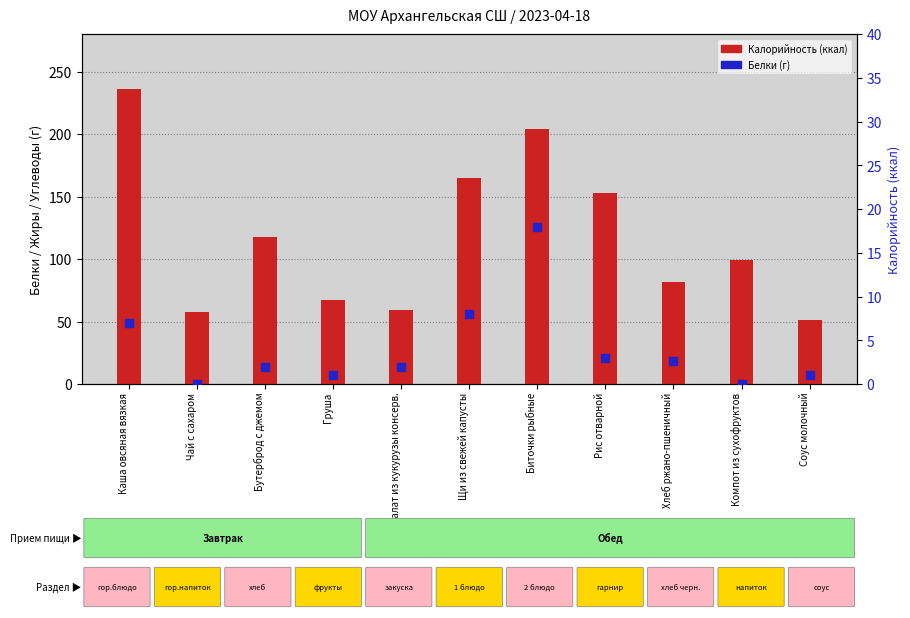

Is the value of Белки (г) at Биточки рыбные greater than the value of Калорийность (ккал) at Соус молочный?

No